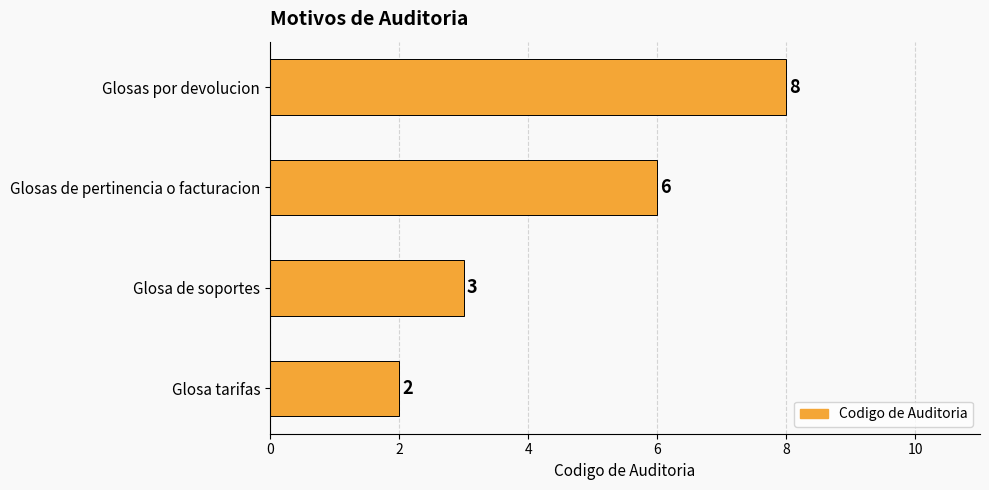

The chart shows a value of 1 at Glosa tarifas. True or false?

False